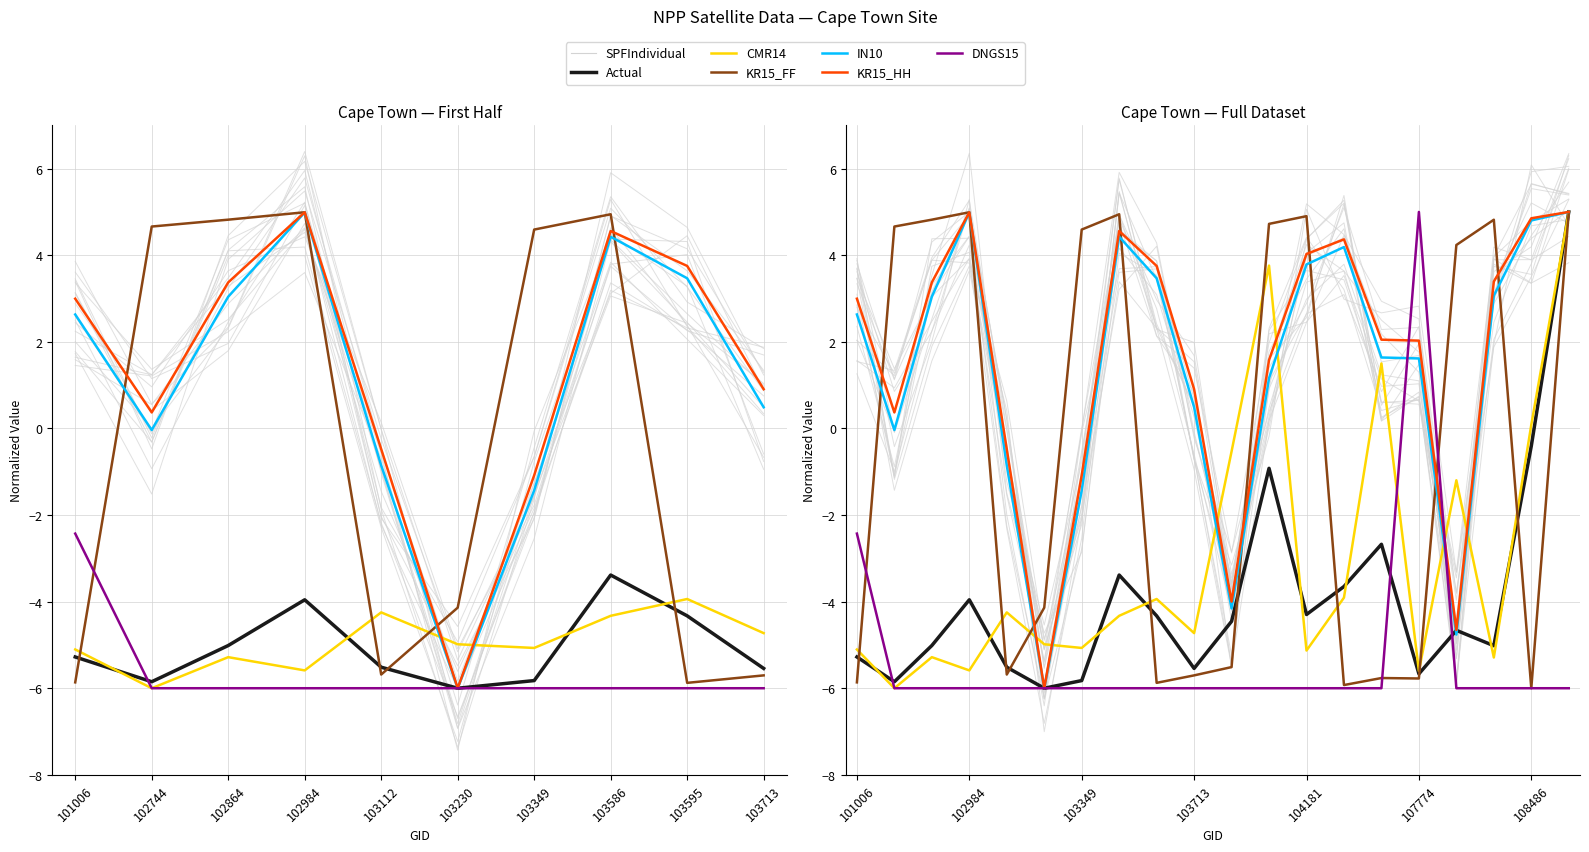

Is the value of Actual at 16 greater than the value of IN10 at 14?

No